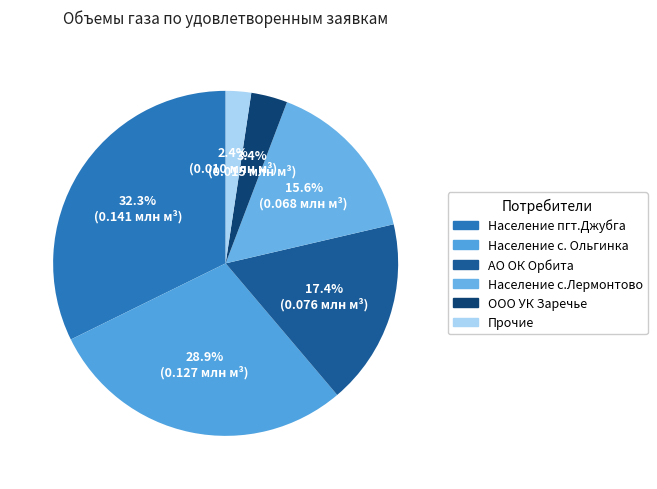

How many segments does this pie chart have?

6